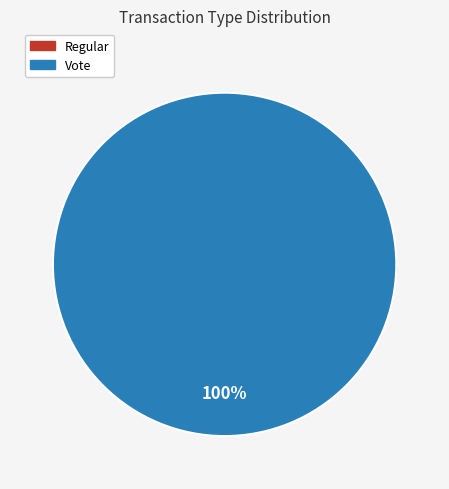

Combined, what portion of the pie is Regular and Vote?

100.0%